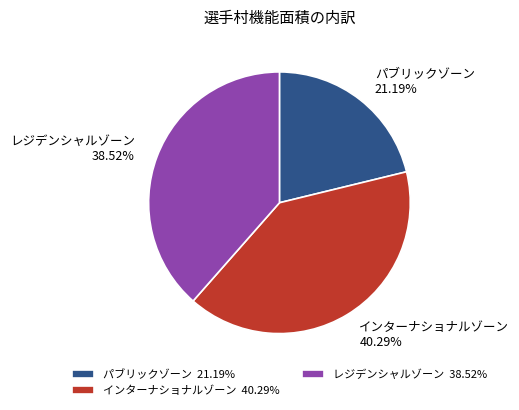

Is it true that インターナショナルゾーン is 33% of the pie?

False